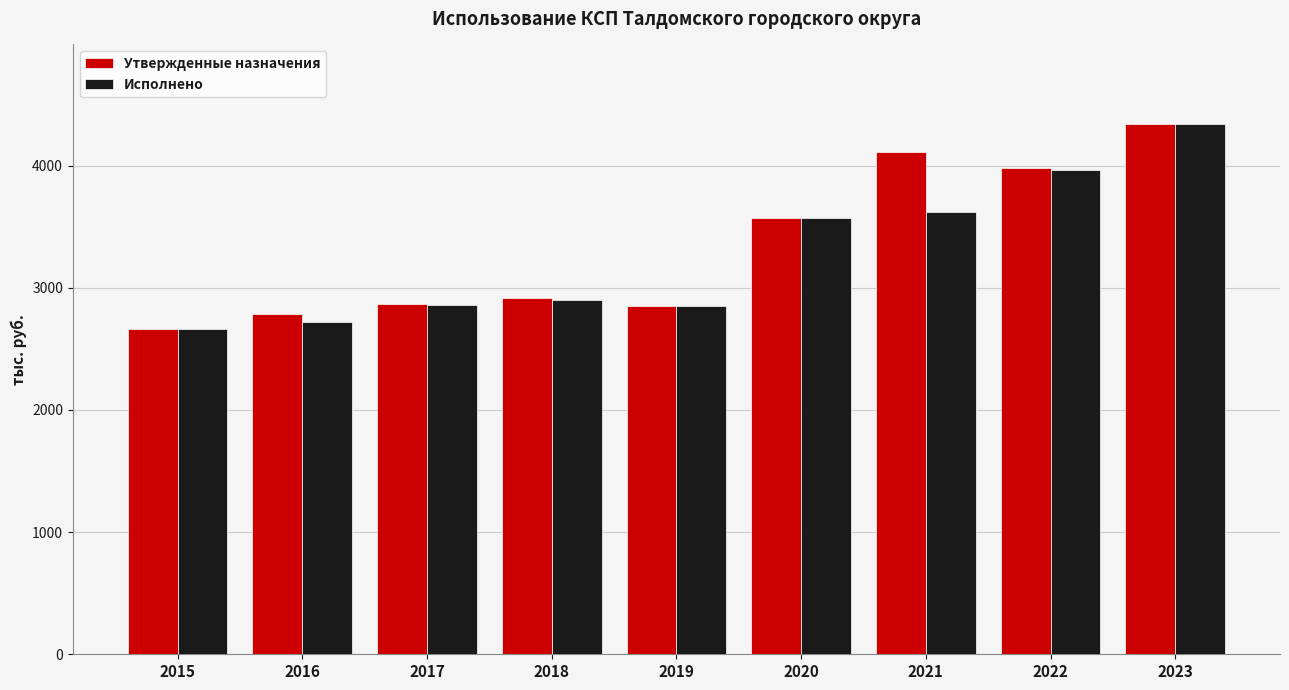

What are all the series names shown in the legend?

Утвержденные назначения, Исполнено